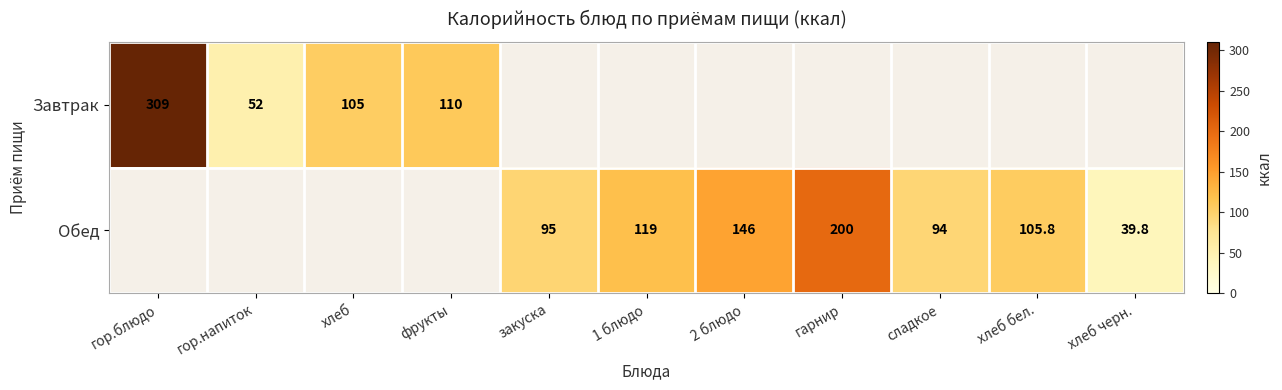

At how many categories does at least one series exceed 193?

2